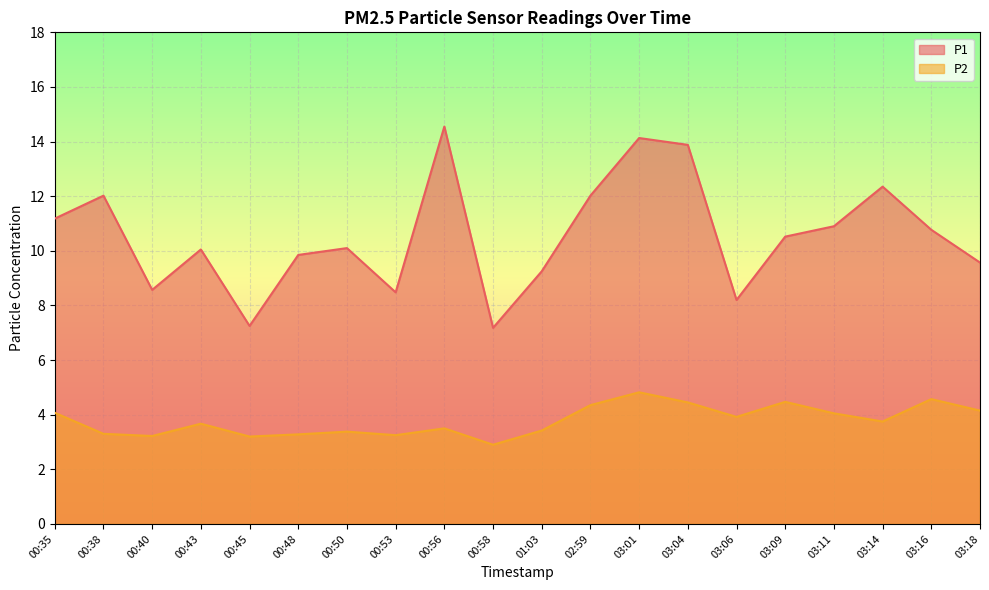

Which label corresponds to the largest value in the chart?

00:56